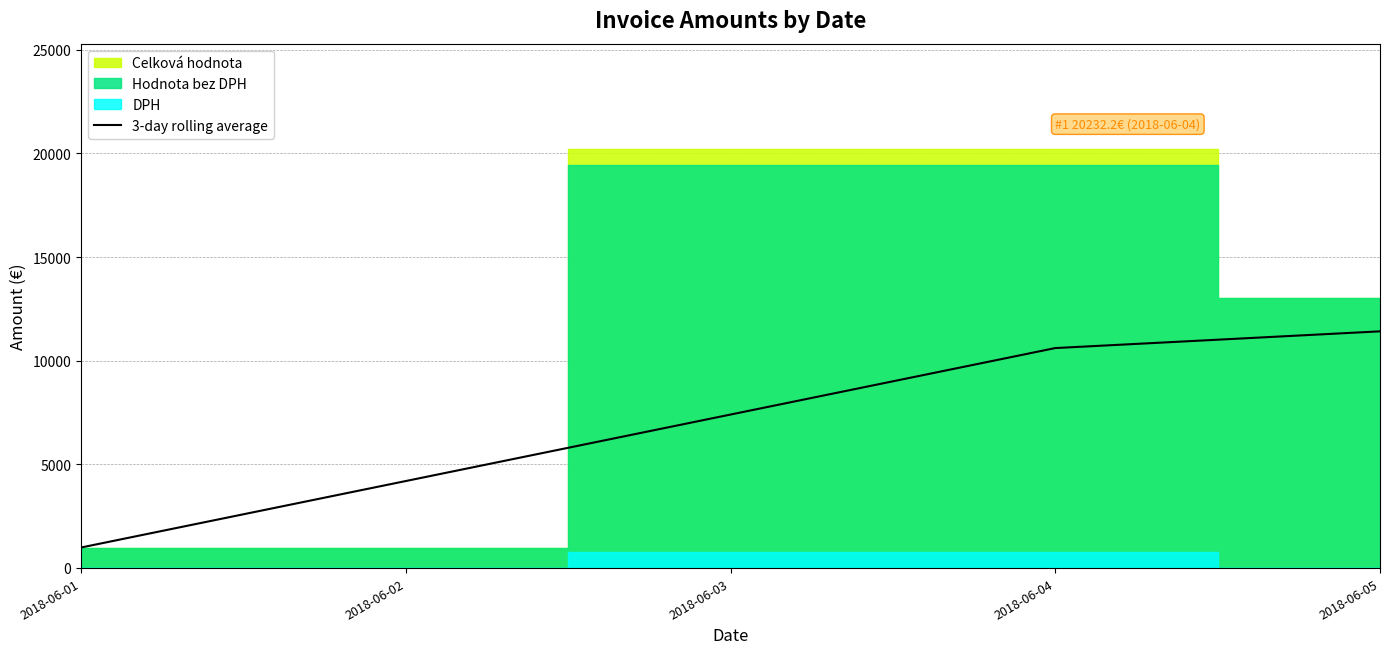

The value of 3-day rolling average at 2018-06-05 is 5659.6. True or false?

False